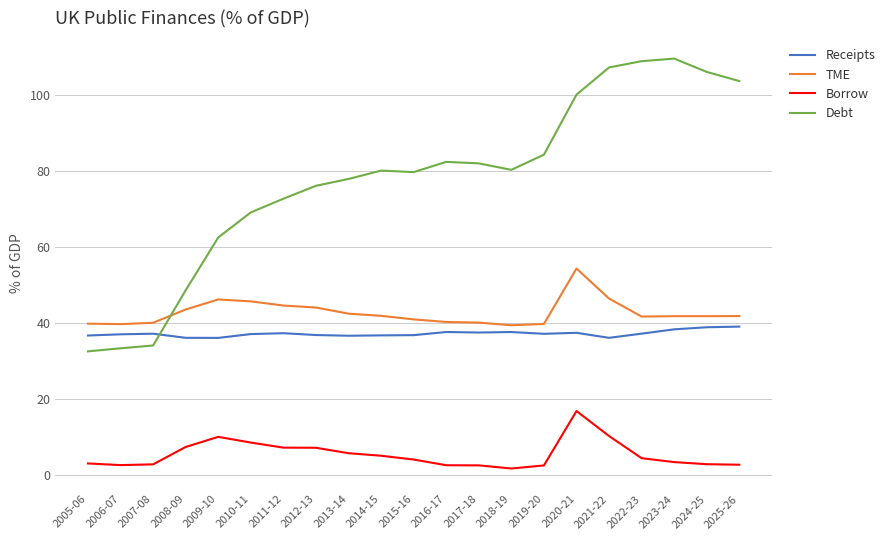

Rank the series by their maximum value, from lowest to highest.

Borrow, Receipts, TME, Debt